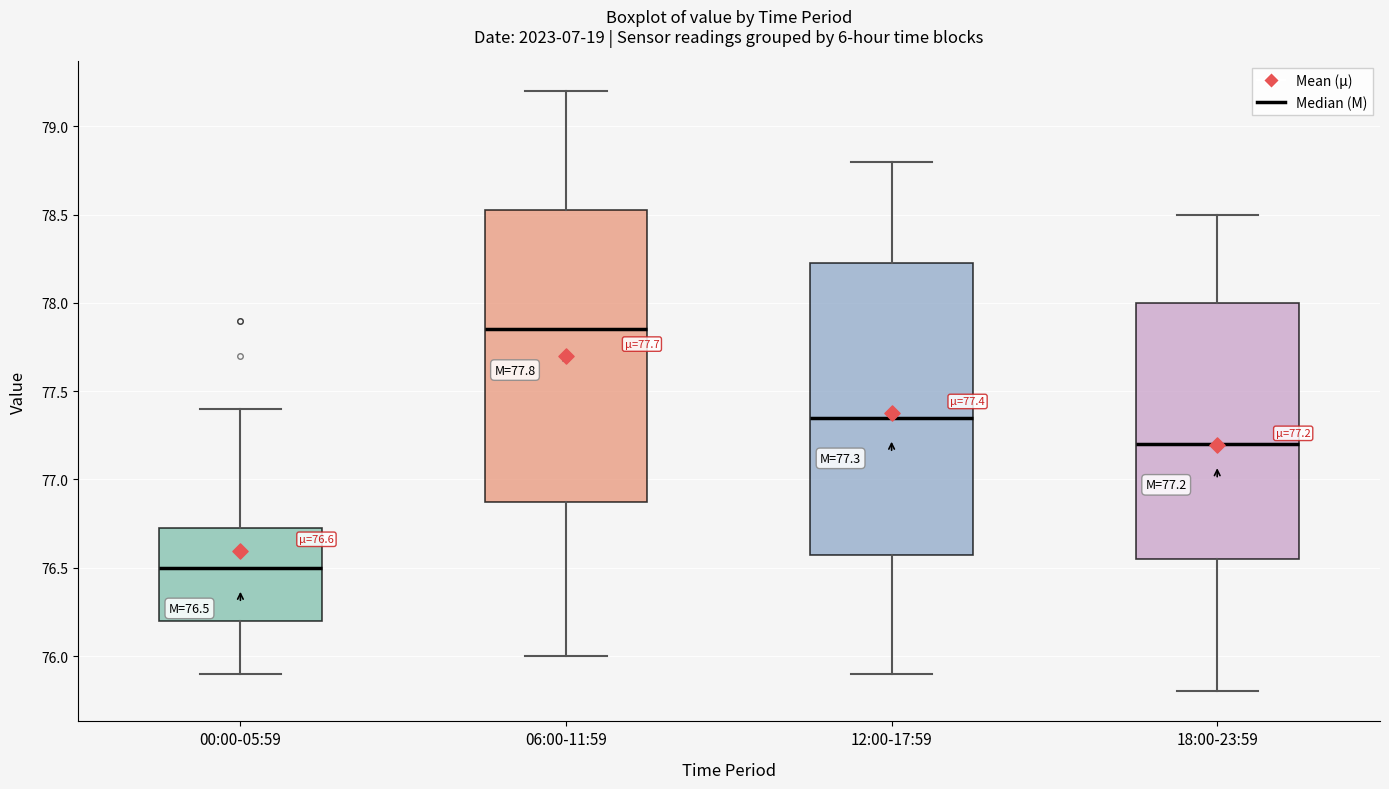

Which box's median line is the highest?

06:00-11:59